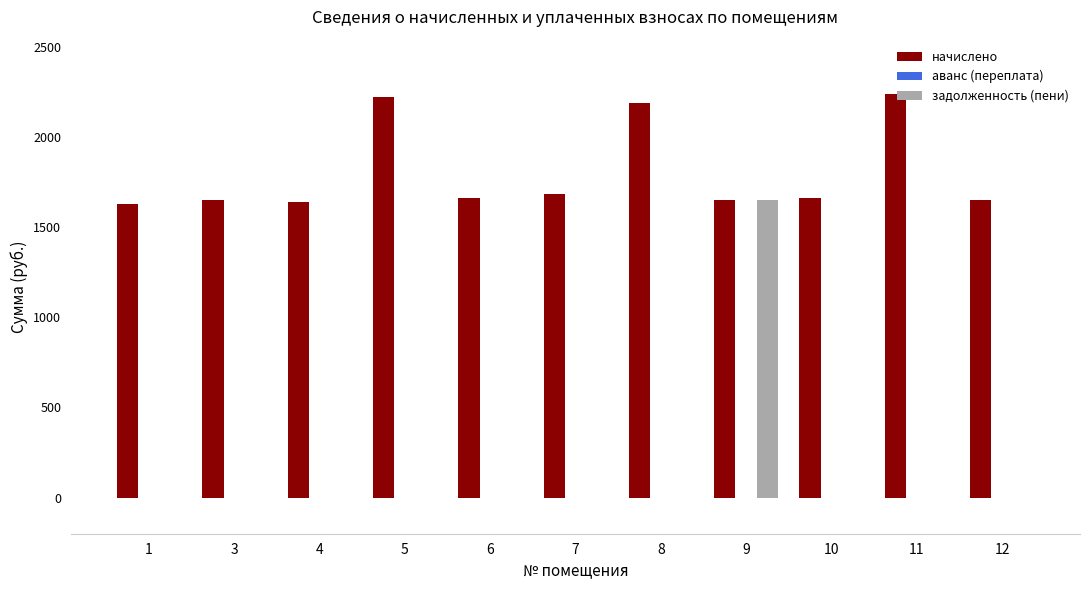

What is the total value across all series at 7?

1686.4